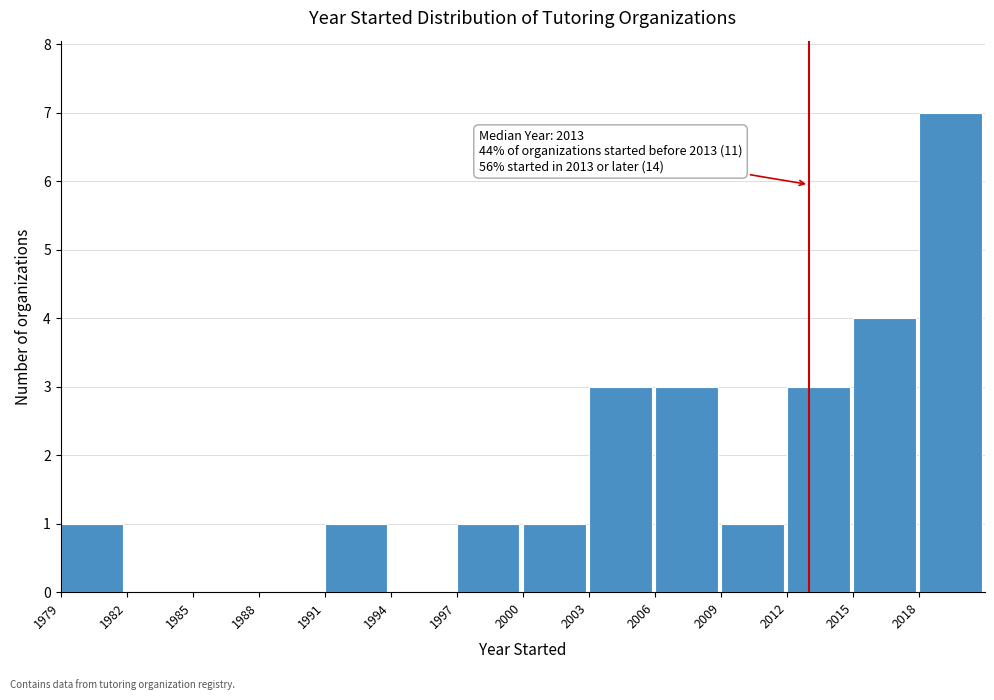

Over which range of the x-axis is the bar tallest?

2018 to 2021